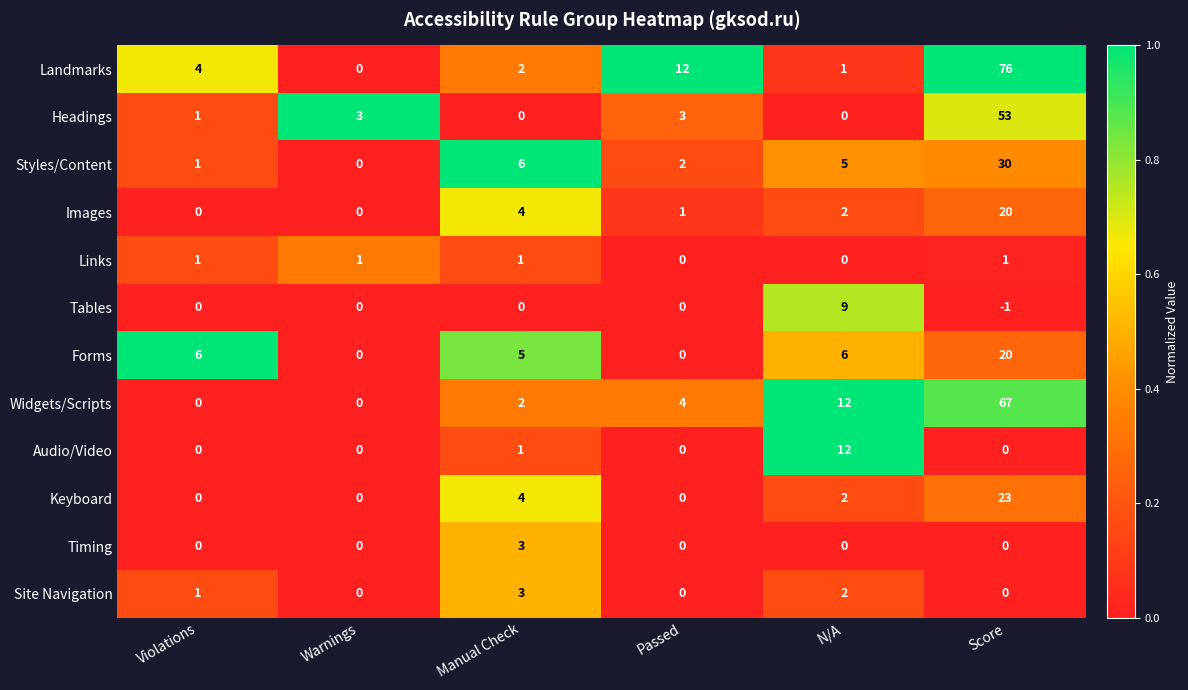

The value of Audio/Video at Manual Check is 1. True or false?

True